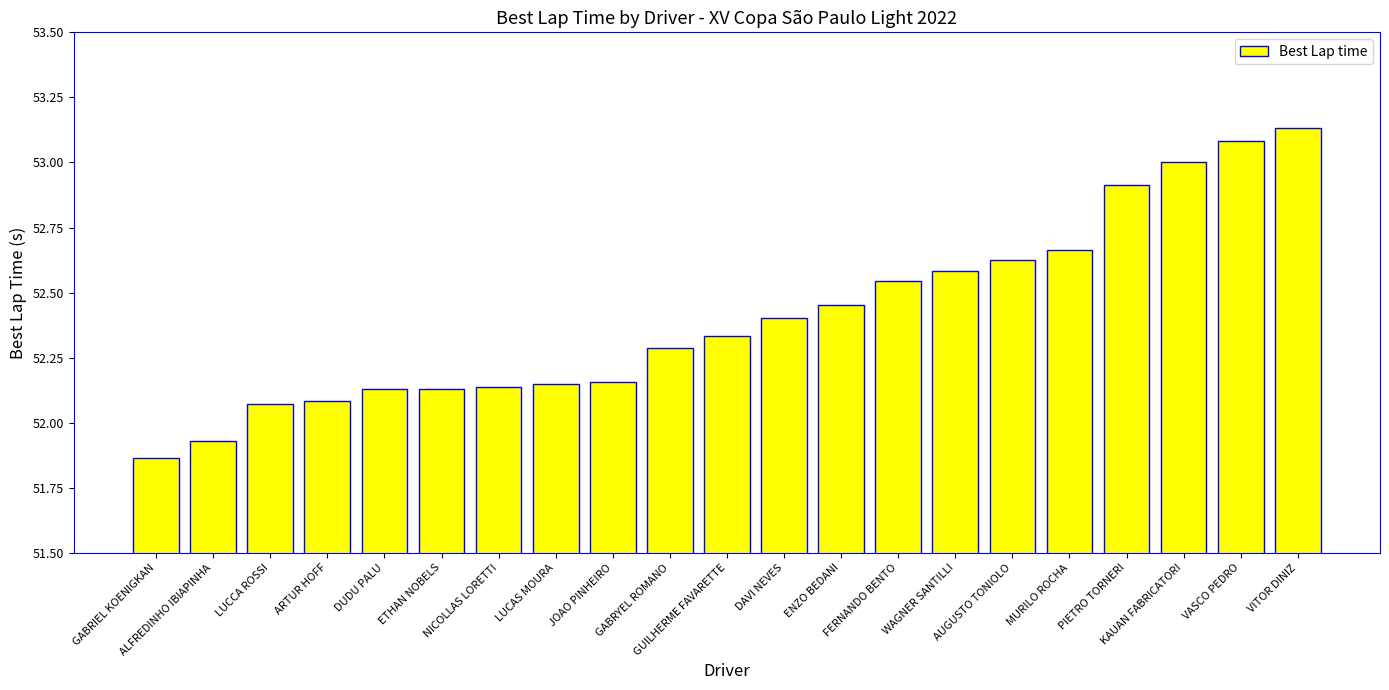

What is the average value?

52.4